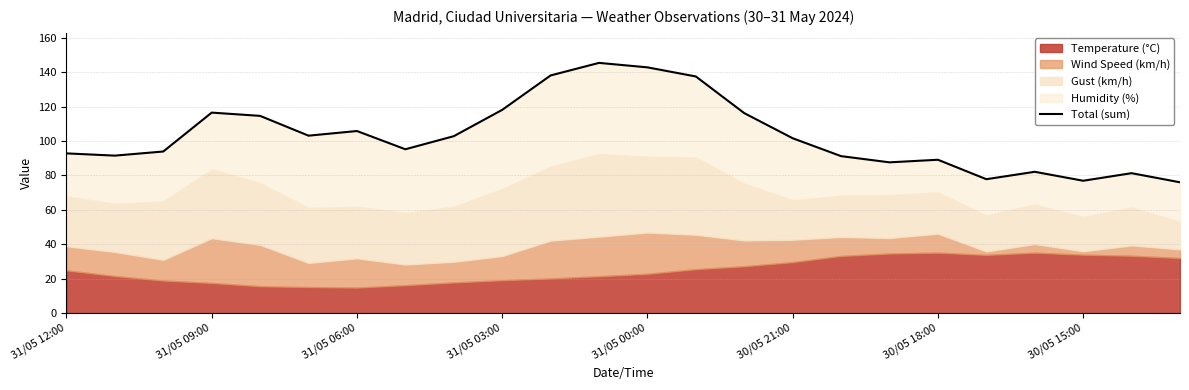

Between 16 and 8, which is larger?

8